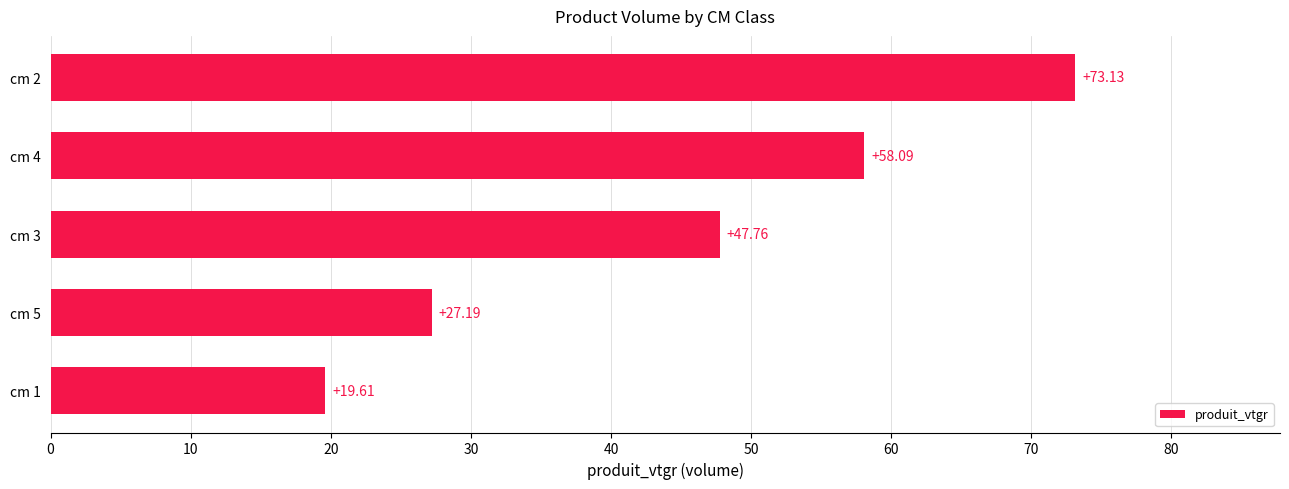

What is the sum of all values?

225.8